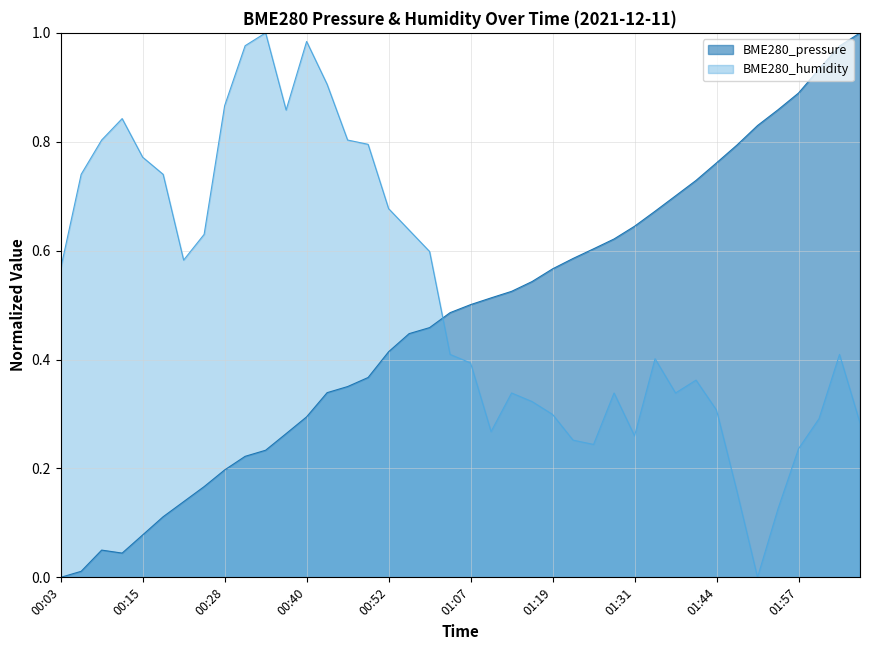

Rank the categories by value from lowest to highest.

00:03, 00:06, 00:12, 00:09, 00:15, 00:18, 00:22, 00:25, 00:28, 00:31, 00:34, 00:37, 00:40, 00:43, 00:46, 00:49, 00:52, 00:56, 00:59, 01:03, 01:07, 01:10, 01:13, 01:16, 01:19, 01:22, 01:25, 01:28, 01:31, 01:35, 01:38, 01:41, 01:44, 01:47, 01:50, 01:53, 01:57, 02:05, 02:12, 02:15